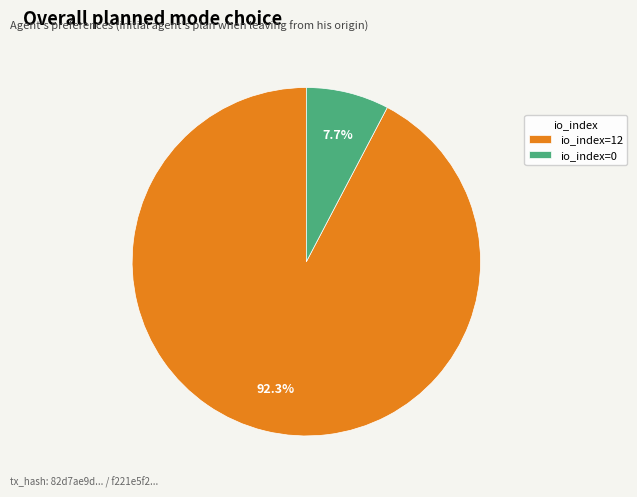

What is the ratio of the value at io_index=12 to the value at io_index=0?

12.0